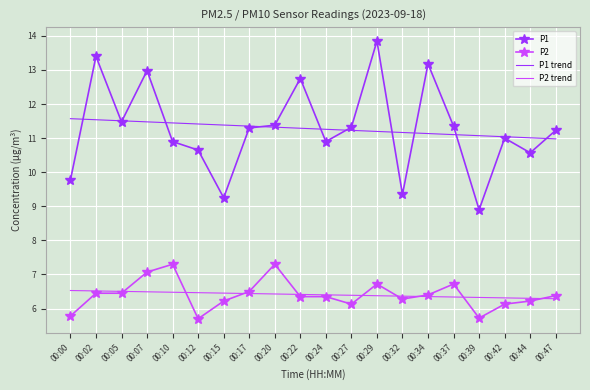

Rank the series at 00:12 from highest to lowest value.

P1 trend, P1, P2 trend, P2